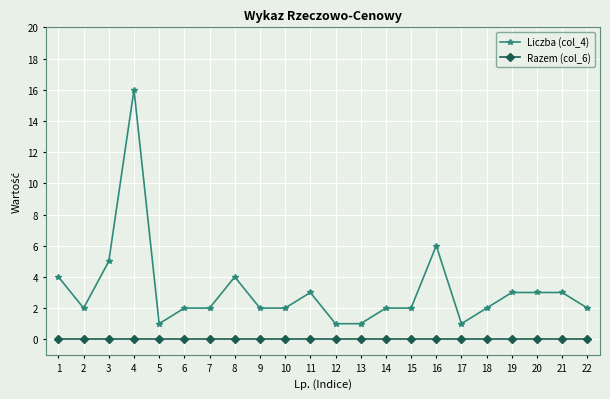

How many lines are shown in the chart?

2